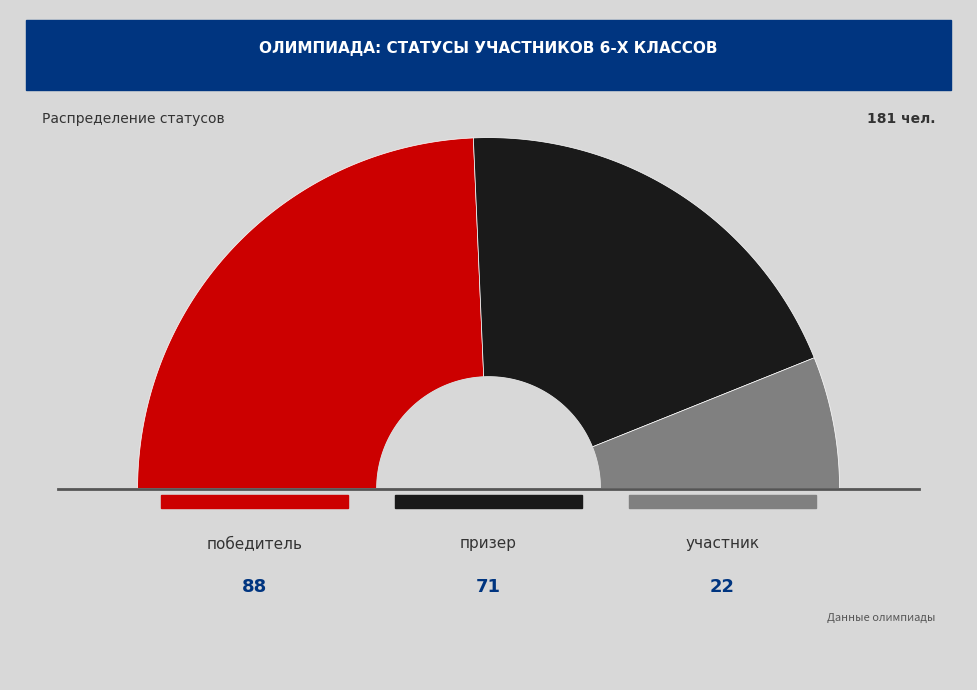

Does any single category account for the majority?

No